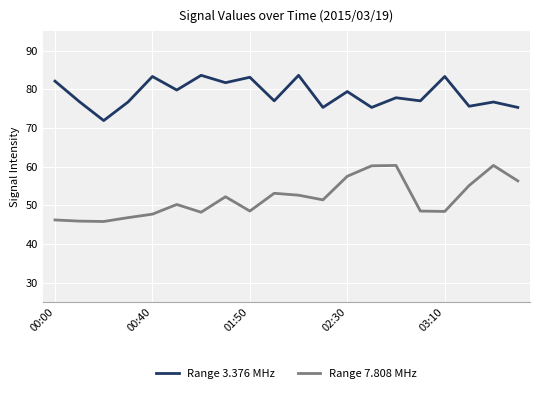

True or false: Range 3.376 MHz and Range 7.808 MHz cross at least once.

False